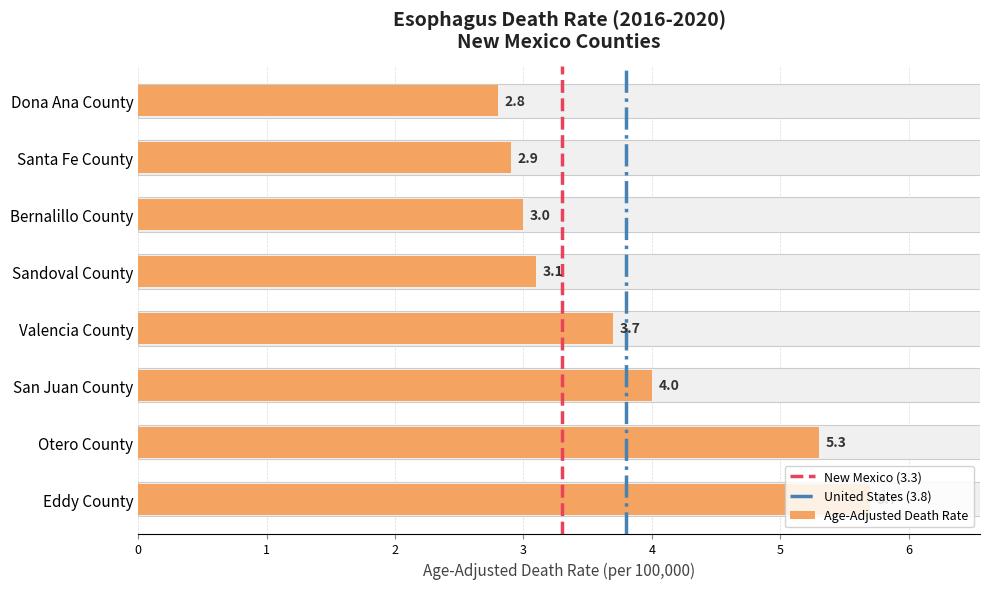

What position from the left is San Juan County?

3